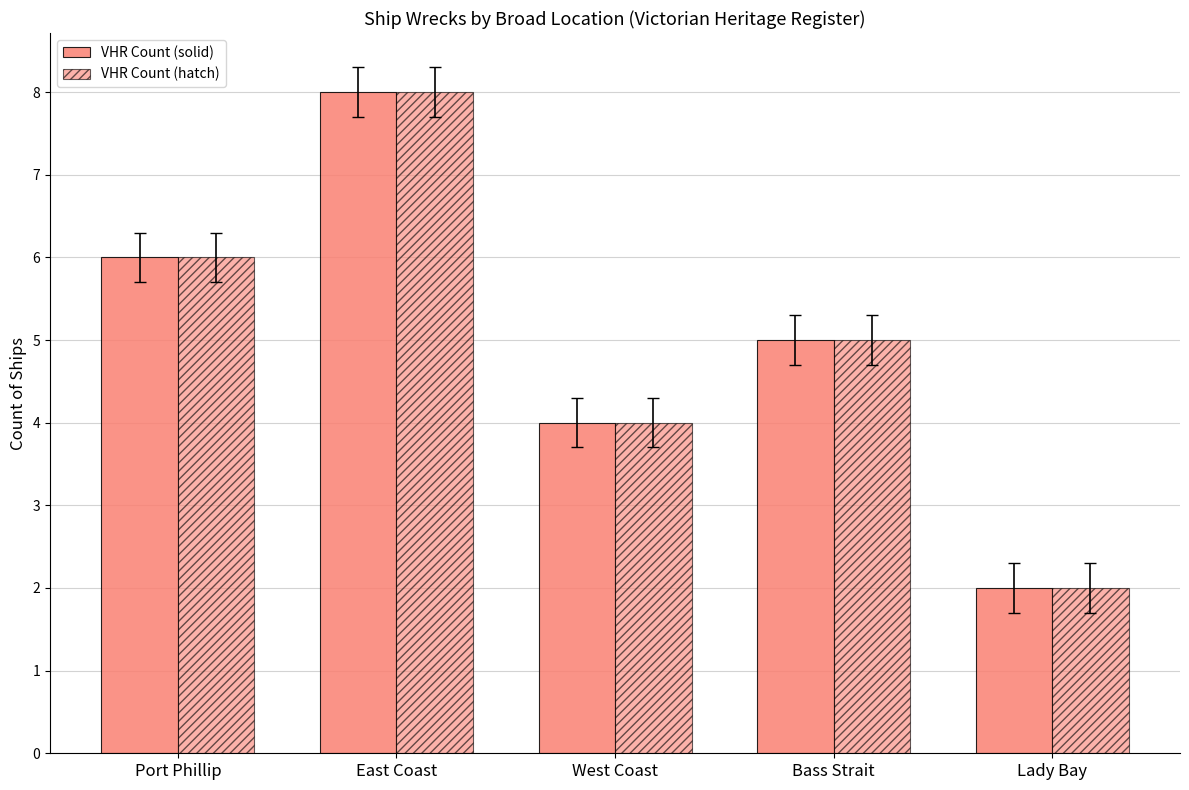

How many bars are there in each group?

2